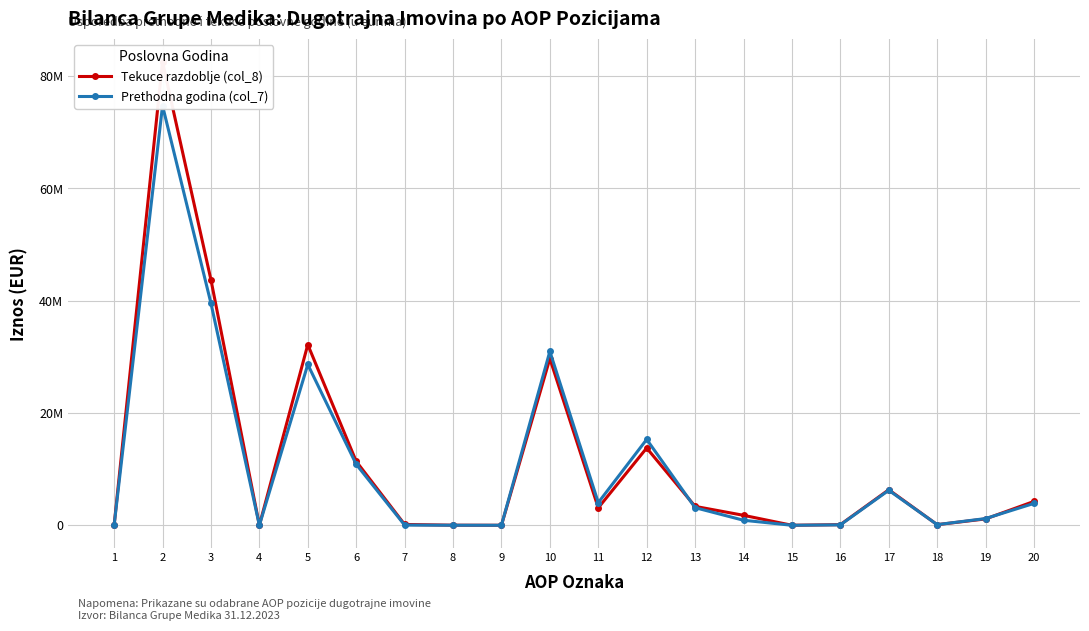

What are all the series names shown in the legend?

Tekuce razdoblje (col_8), Prethodna godina (col_7)